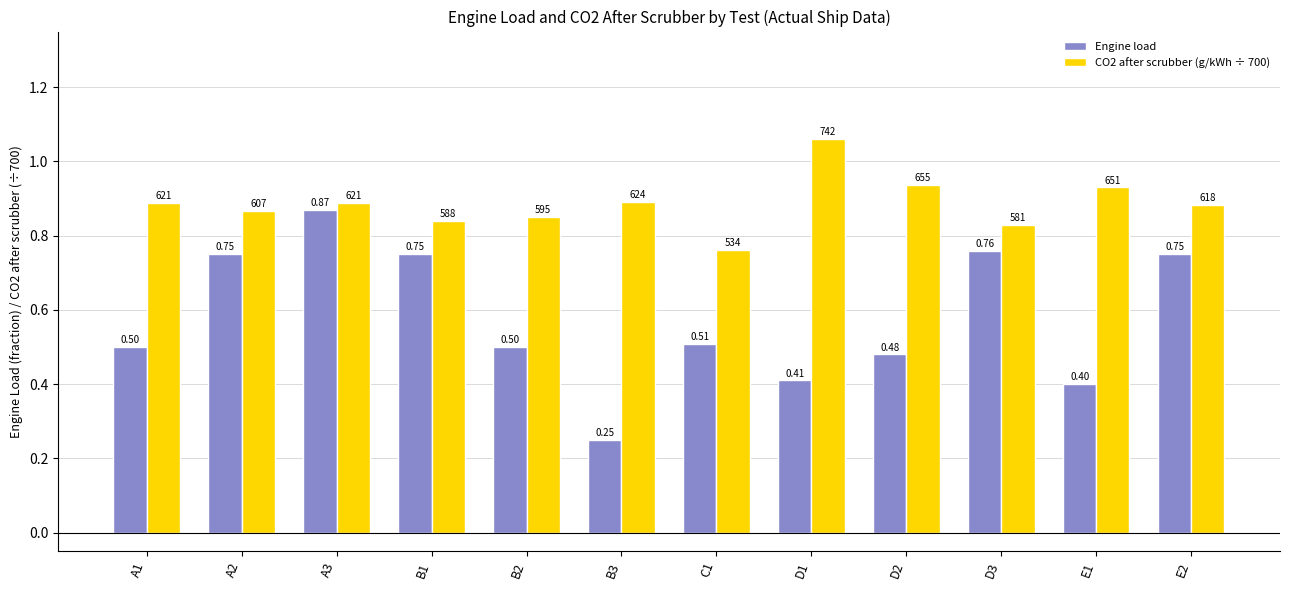

At A3, list the series in order from largest to smallest.

CO2 after scrubber (g/kWh ÷ 700), Engine load